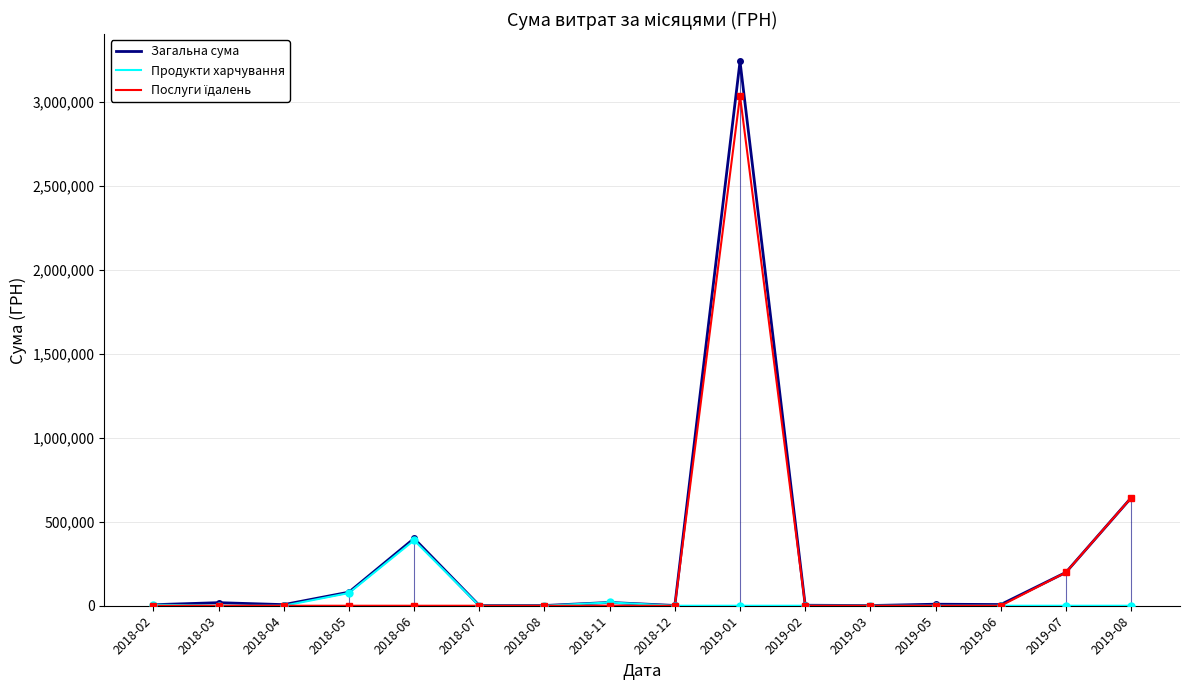

What are all the series names shown in the legend?

Загальна сума, Продукти харчування, Послуги їдалень